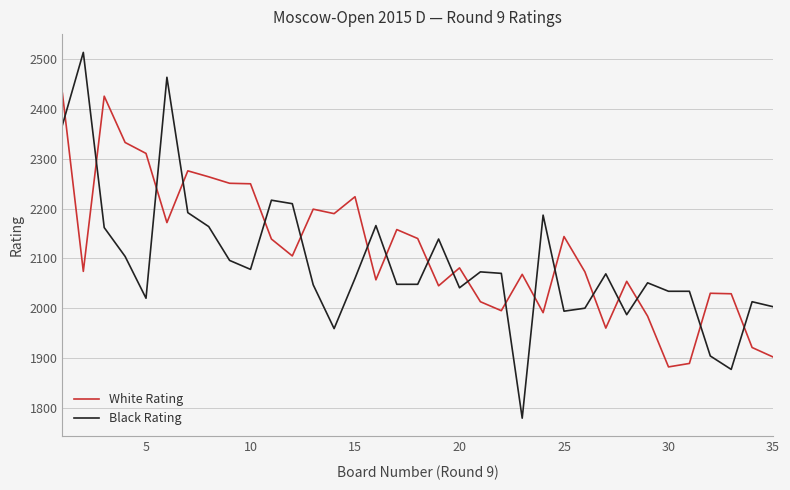

How many intersections are there between Black Rating and White Rating?

19